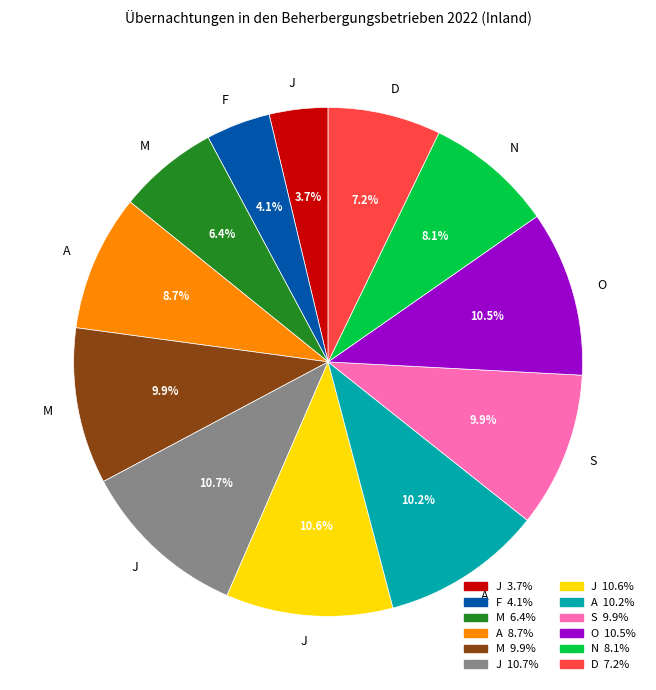

Does any single category account for the majority?

No